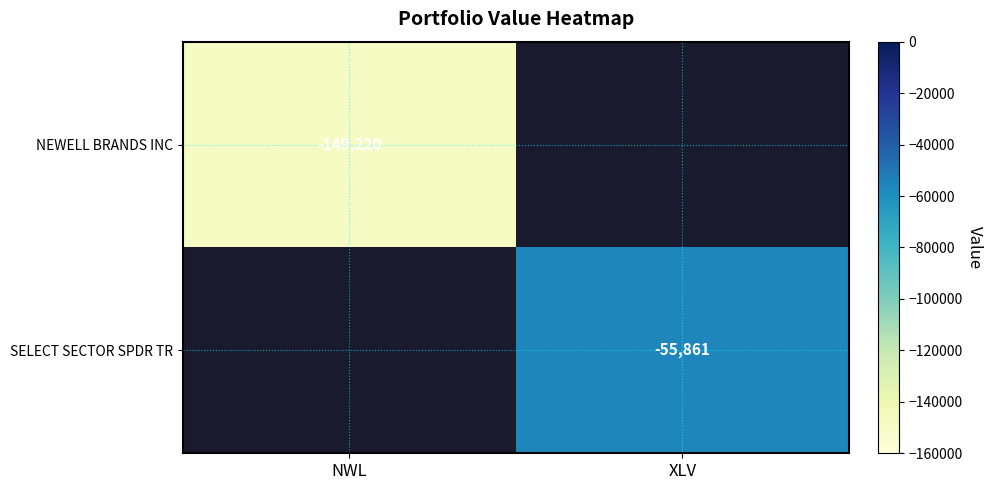

Is it true that NEWELL BRANDS INC equals -149220 at NWL?

True